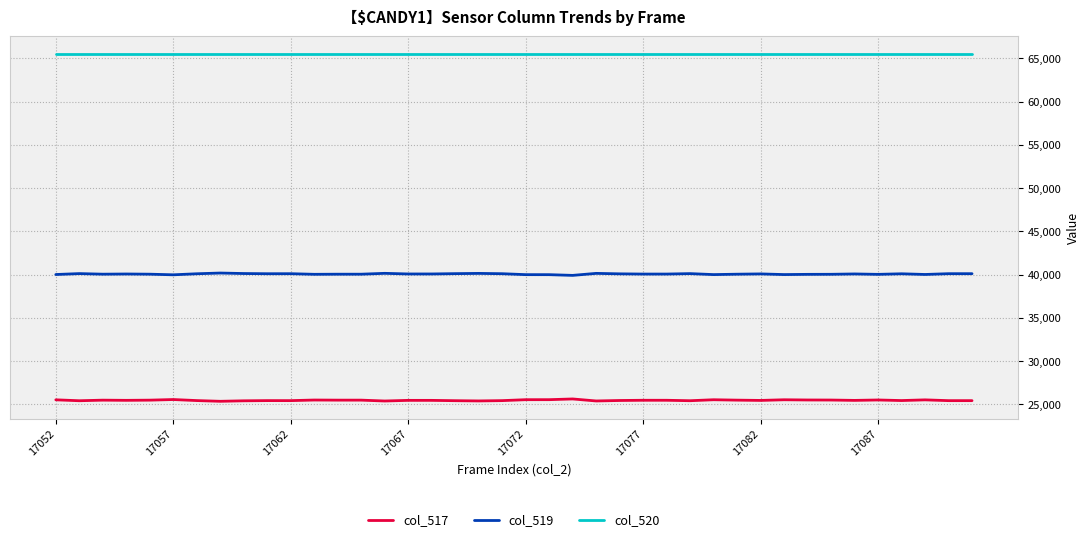

True or false: col_520 and col_517 cross at least once.

False